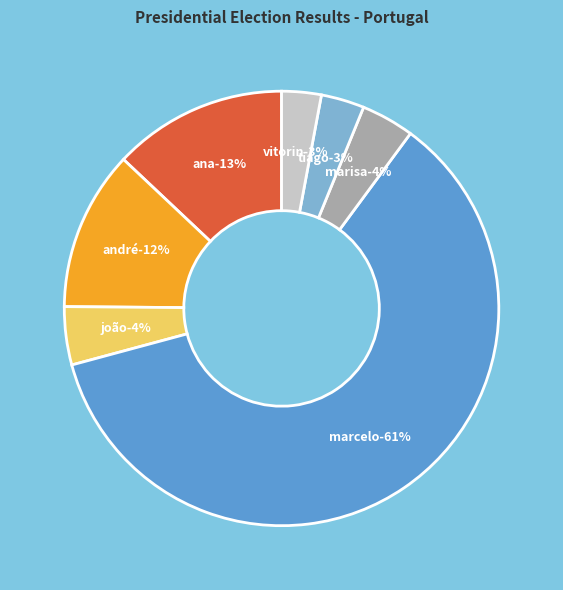

To the nearest percent, what percentage of the pie is Marcelo Rebelo de Sousa?

61%